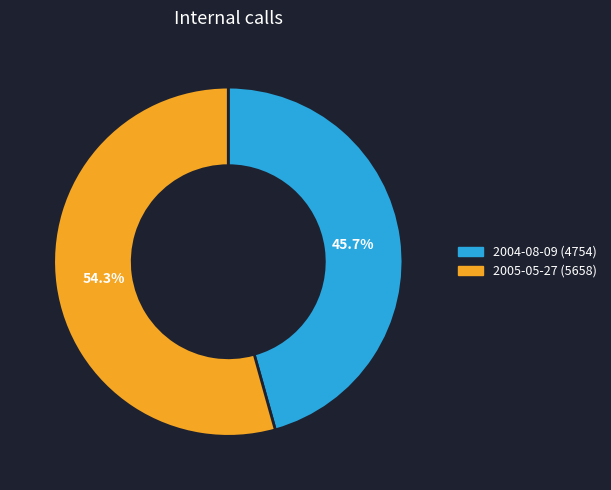

To the nearest percent, what percentage of the pie is 2004-08-09?

46%